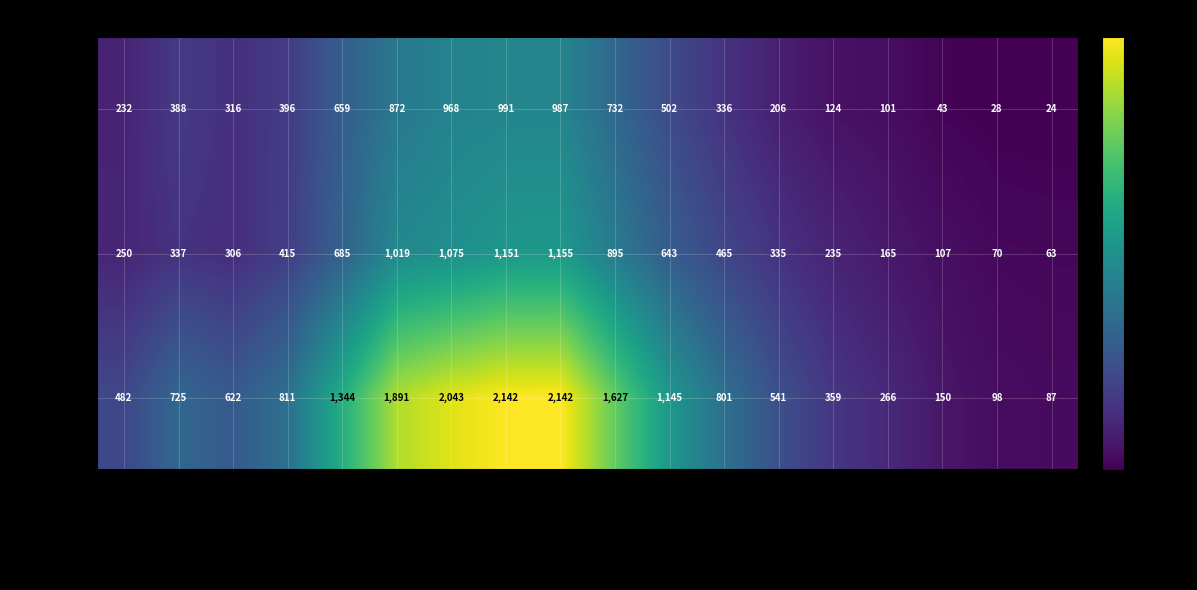

List the series in order of their peak value, lowest first.

Men, Women, Total